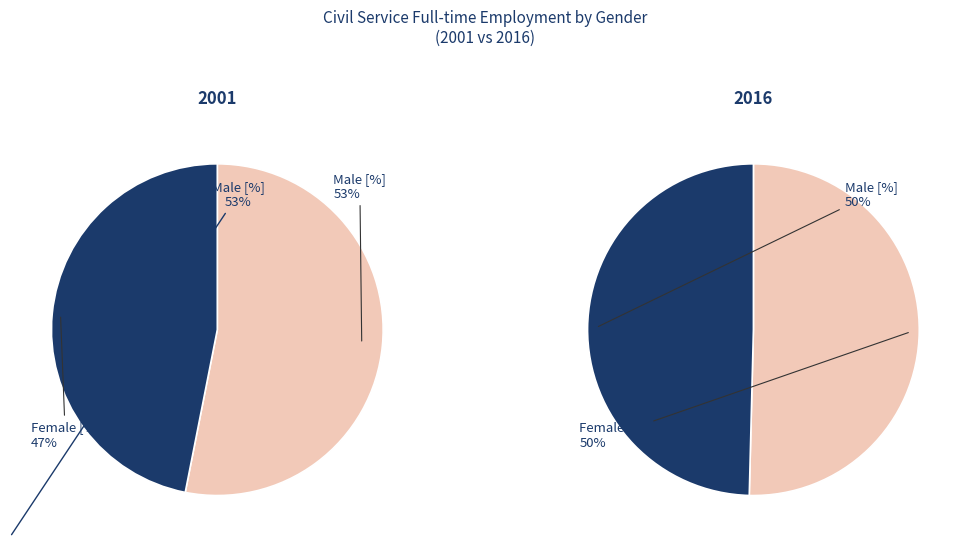

True or false: 2014 accounts for 1% of the total.

False